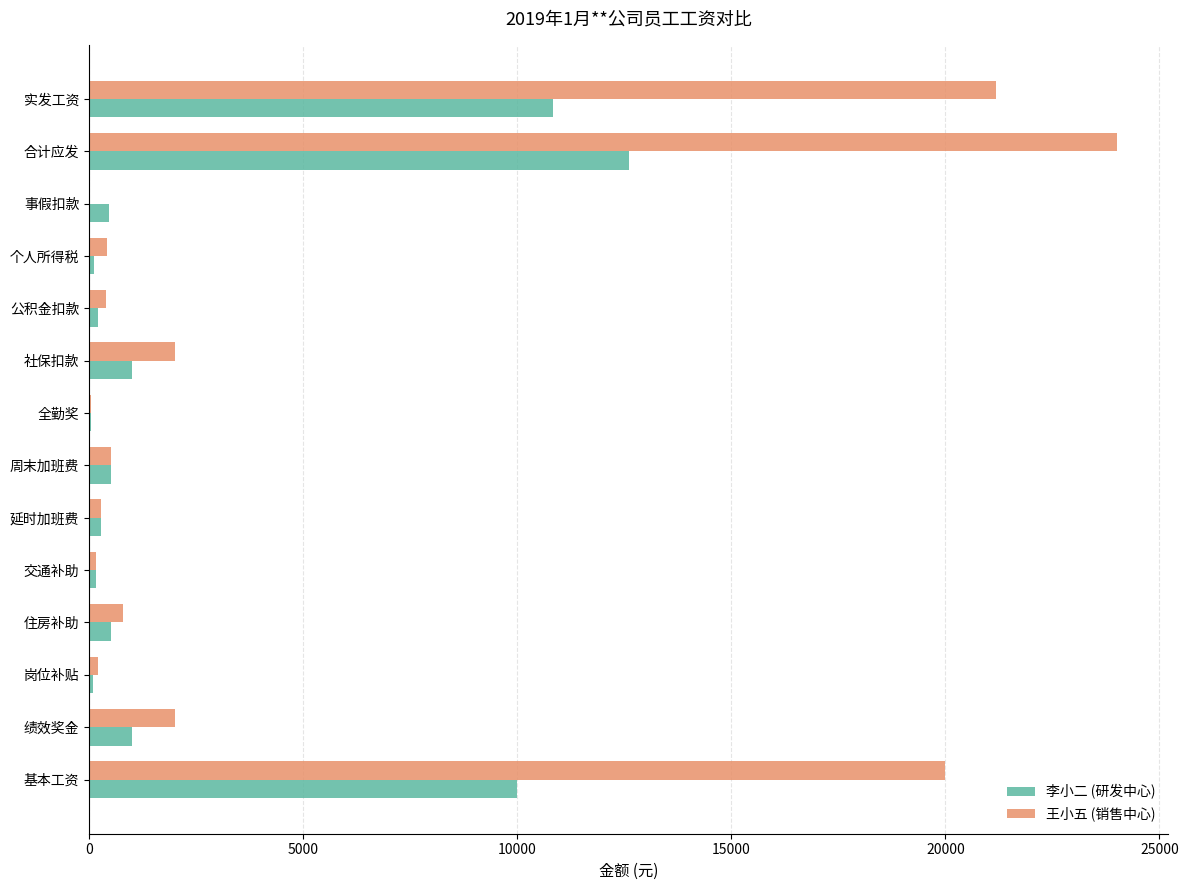

The value of 李小二 (研发中心) at 实发工资 is 10828.5. True or false?

True